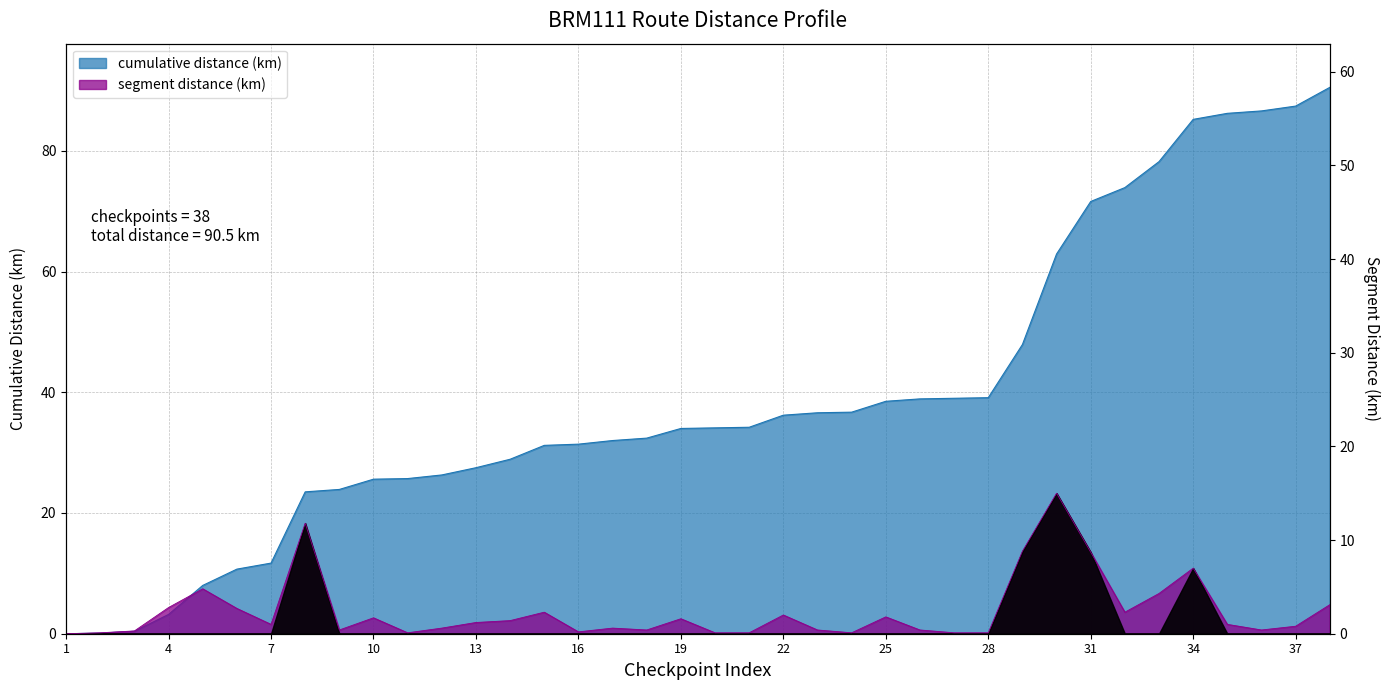

What are all the series names shown in the legend?

cumulative distance (km), segment distance (km)